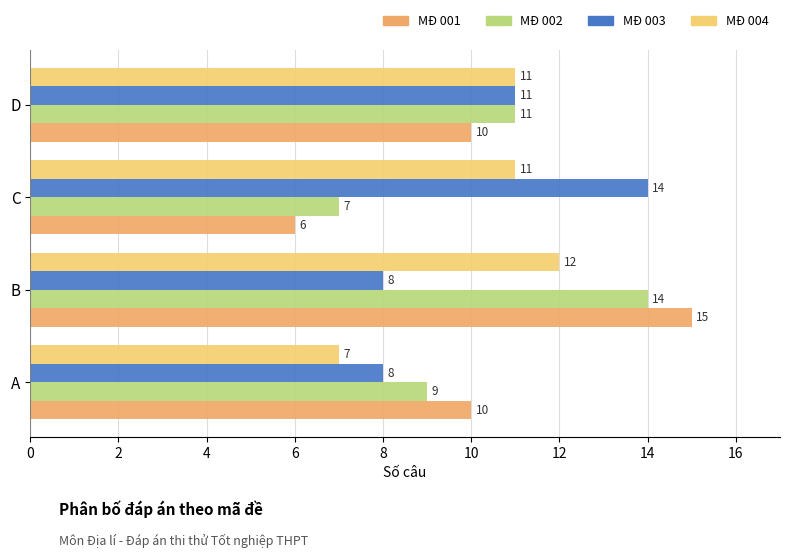

The value of MĐ 003 at B is 8. True or false?

True